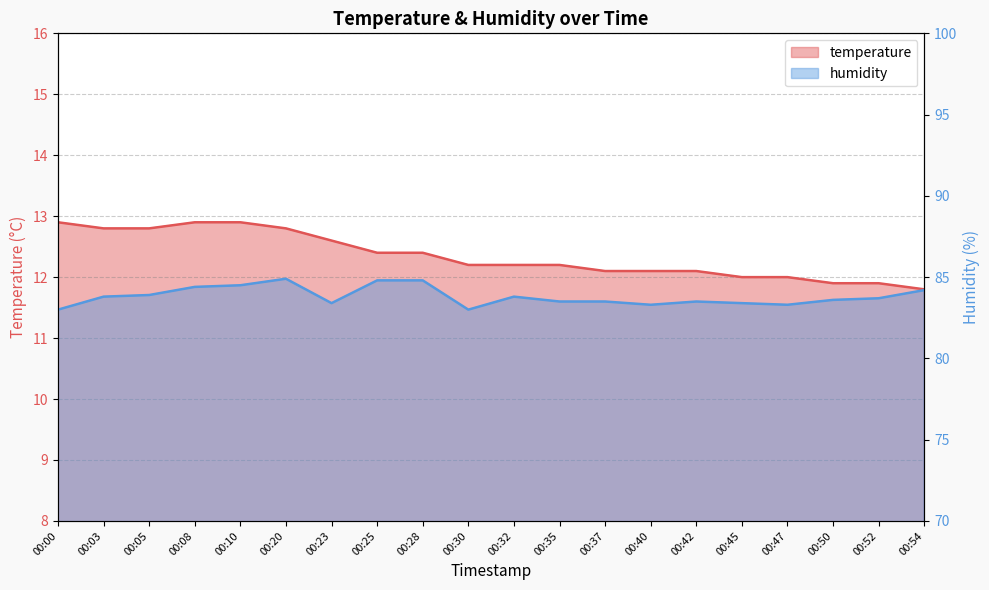

True or false: temperature and humidity intersect in this chart.

False